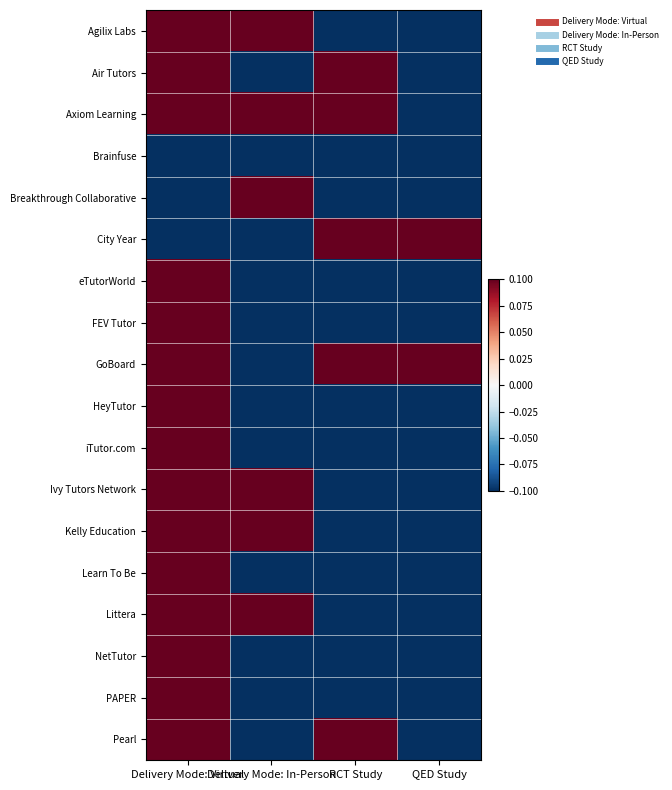

At how many categories does at least one series exceed 0?

4